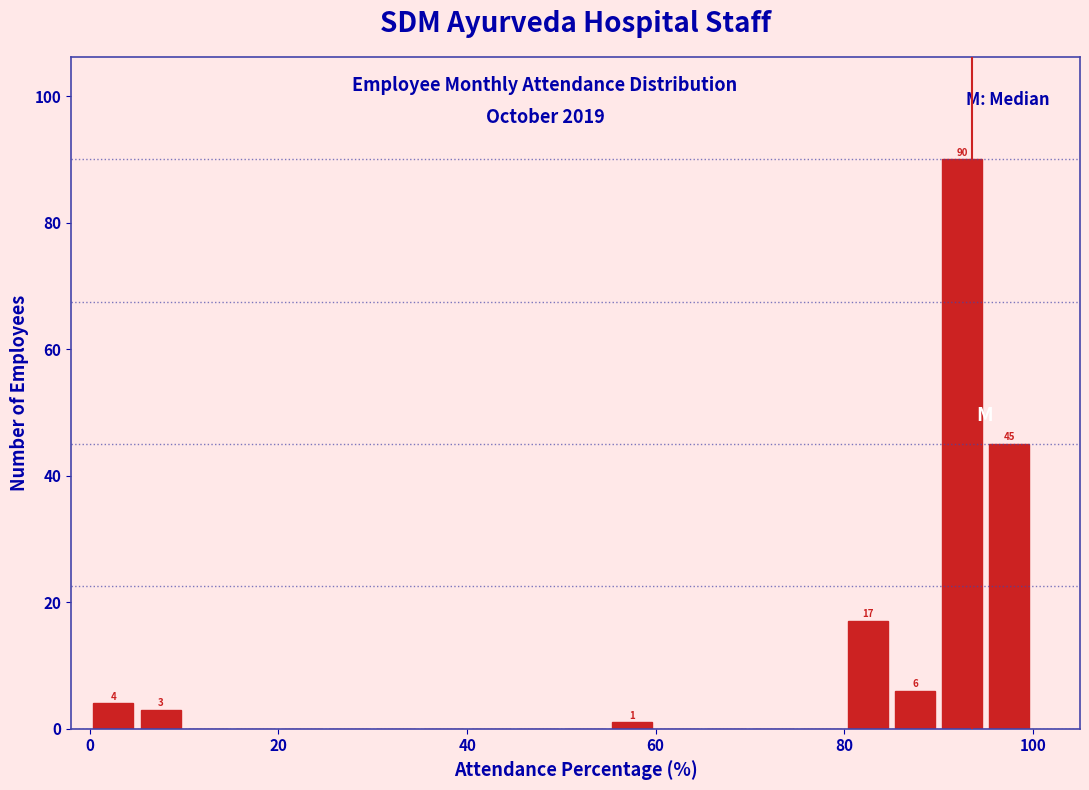

Around what value on the x-axis is the tallest bar? Give the approximate position of its centre, as read against the axis.

92